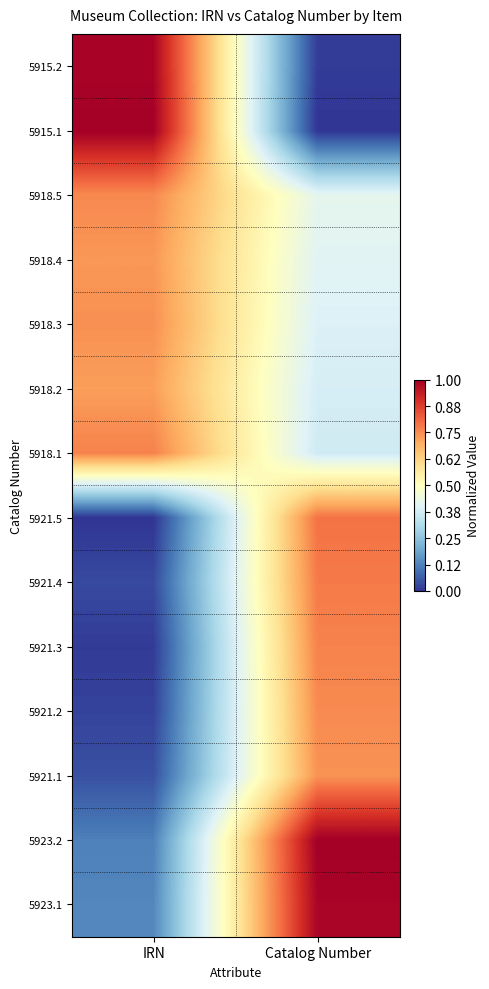

How many categories are shown in the chart?

2